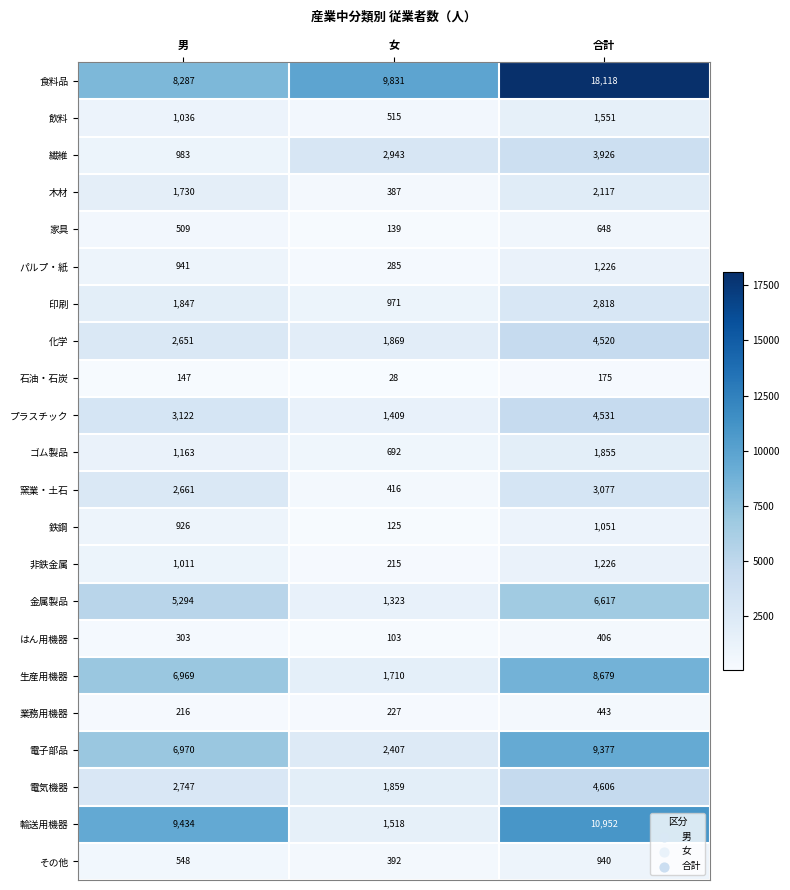

The value of 生産用機器 at 女 is 1710. True or false?

True